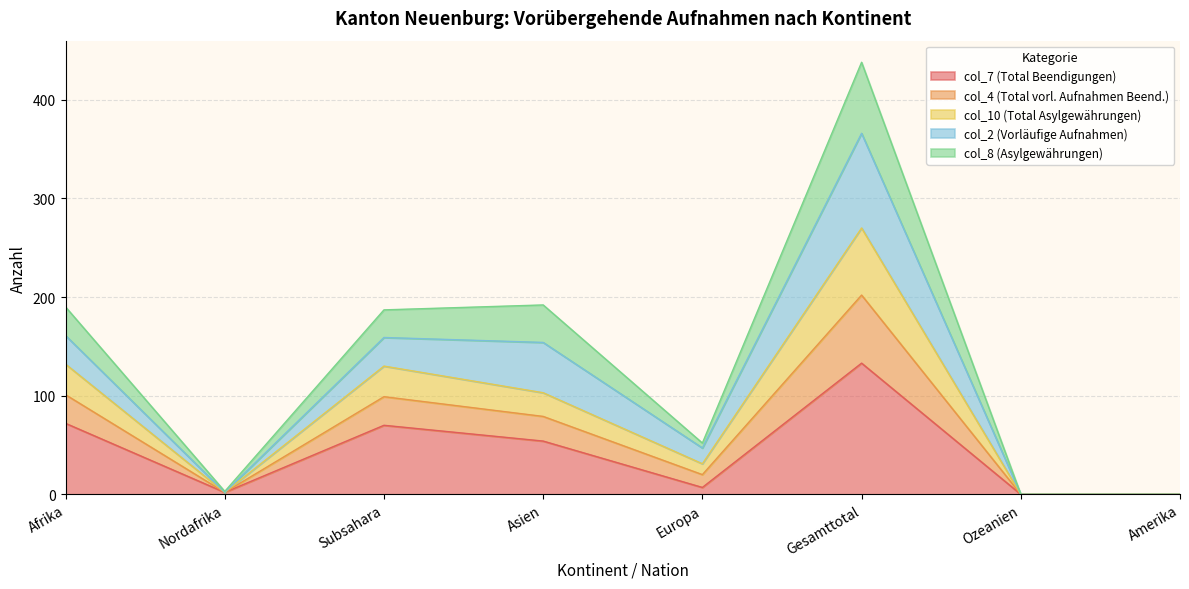

What is the total value across all series at Asien?

192